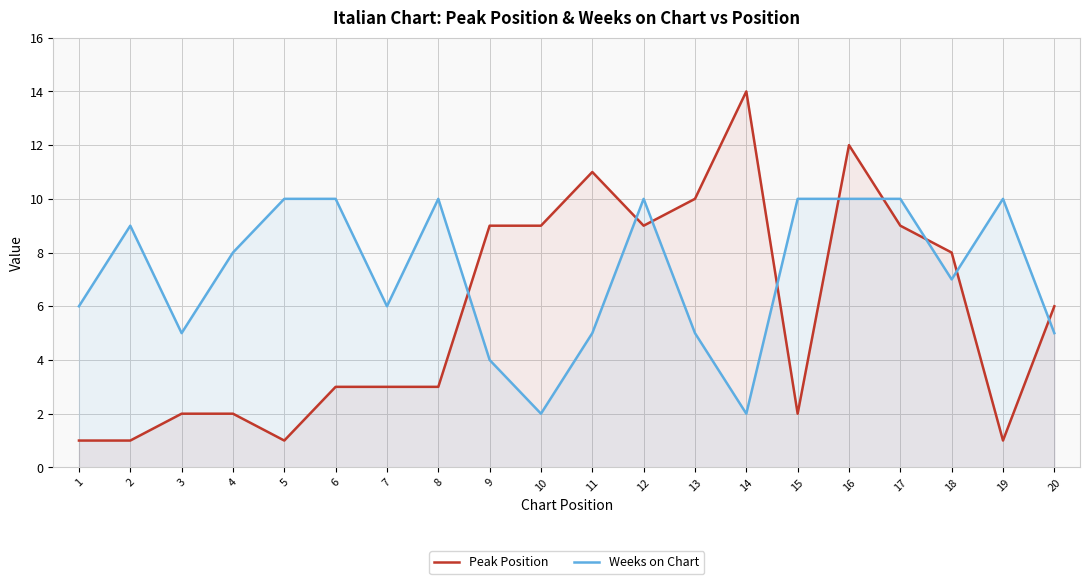

What is the value of the Weeks on Chart point at the 7th from the left?

6